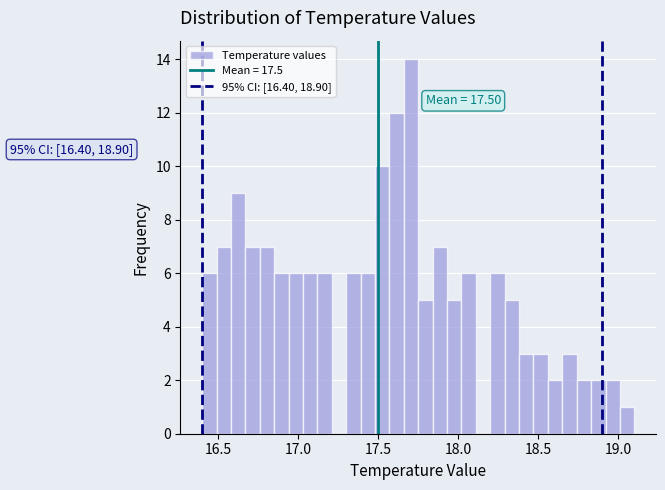

Read against the x-axis, roughly where is the centre of the tallest bar?

17.70